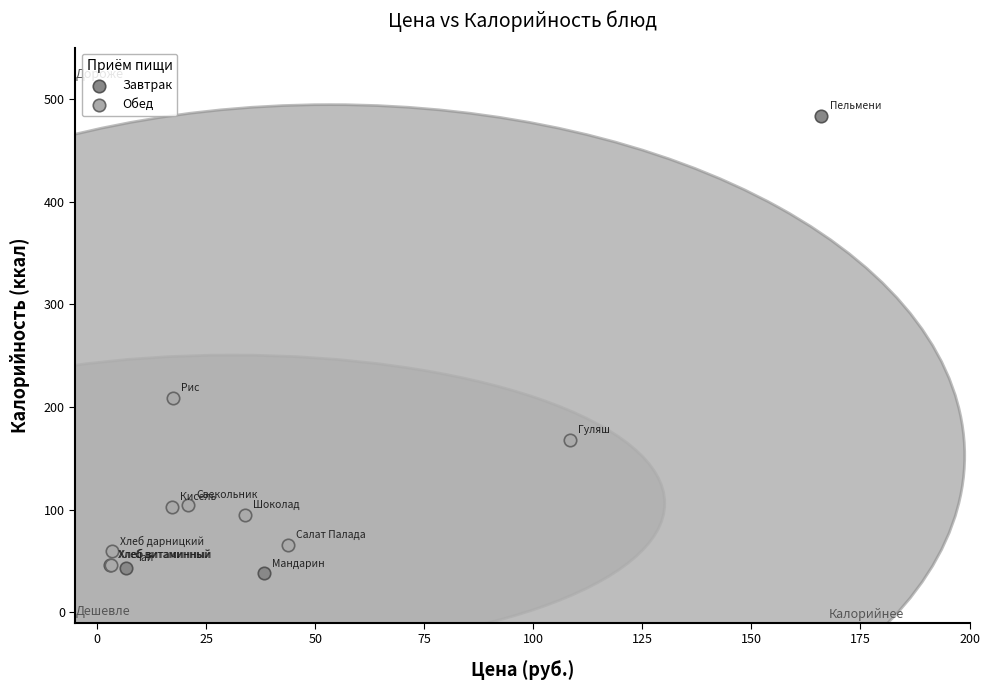

Which series has the largest Y range (max minus min)?

Завтрак